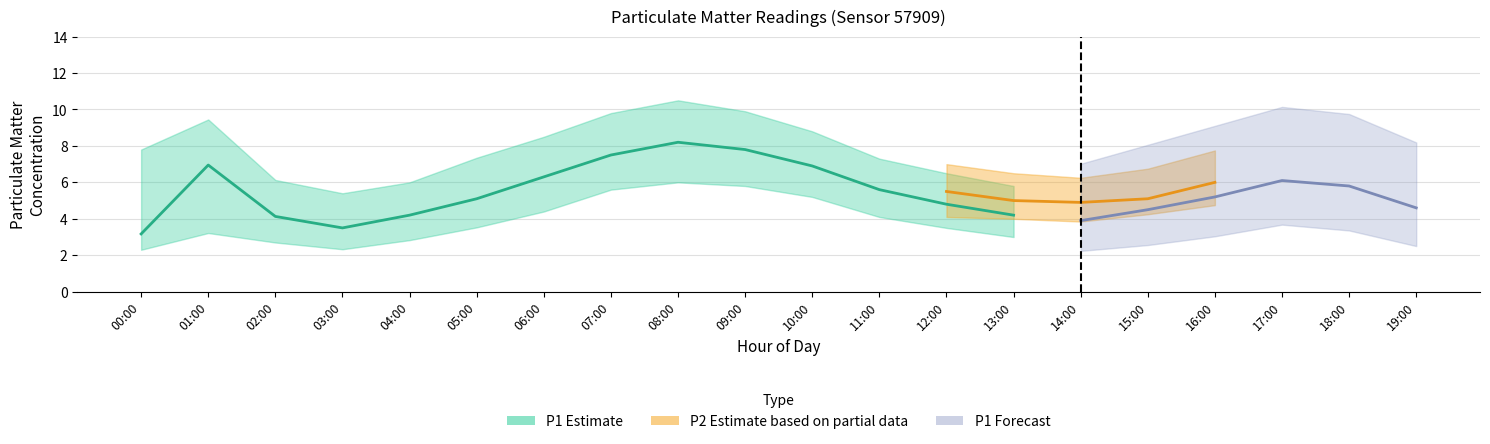

Between 01:00 and 09:00, which is larger?

09:00